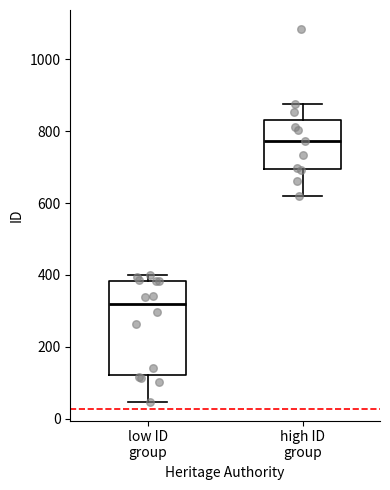

Which box's median line is the highest?

high ID group